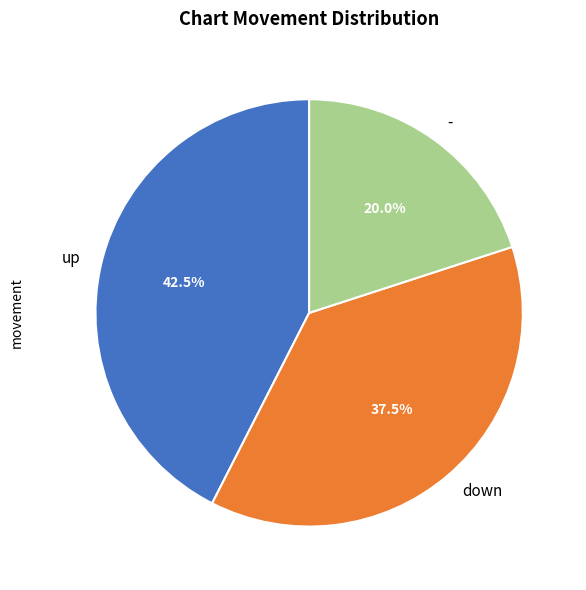

Is there a majority slice in this chart?

No